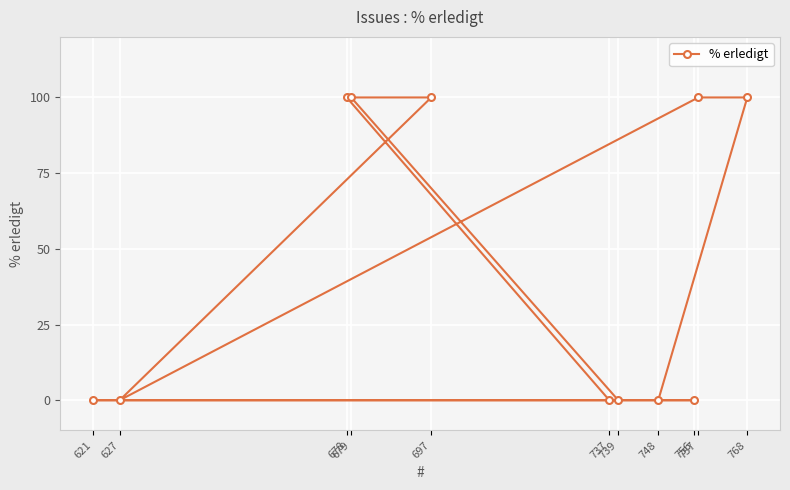

Rank the categories by value from highest to lowest.

768, 757, 697, 678, 679, 748, 627, 737, 756, 621, 739